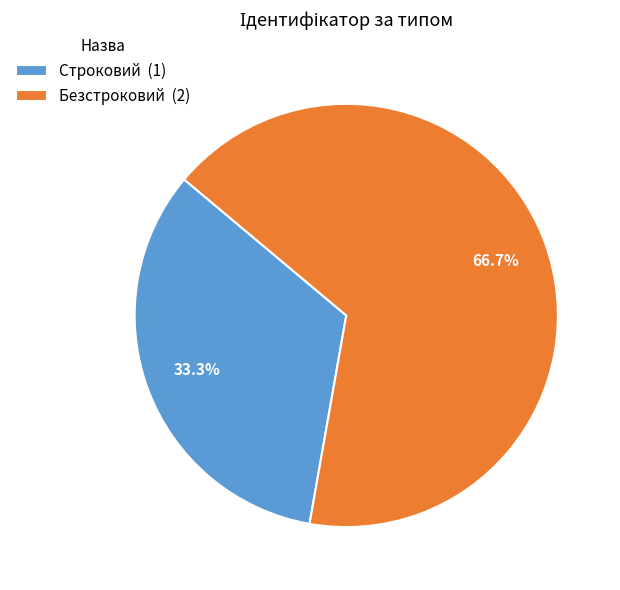

The Безстроковий slice represents 67% of the pie. True or false?

True